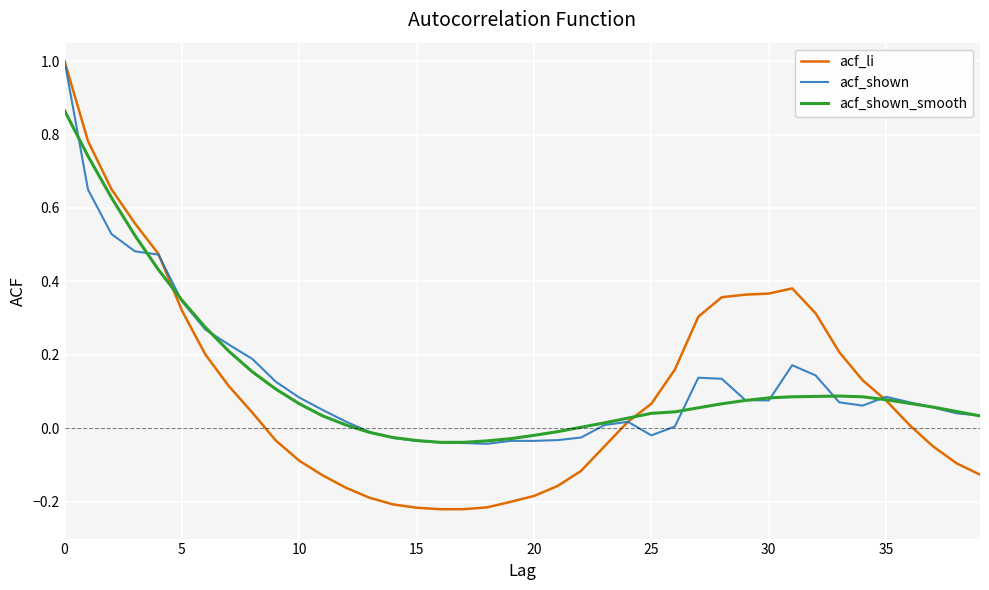

What is the maximum value shown in the chart?

1.0